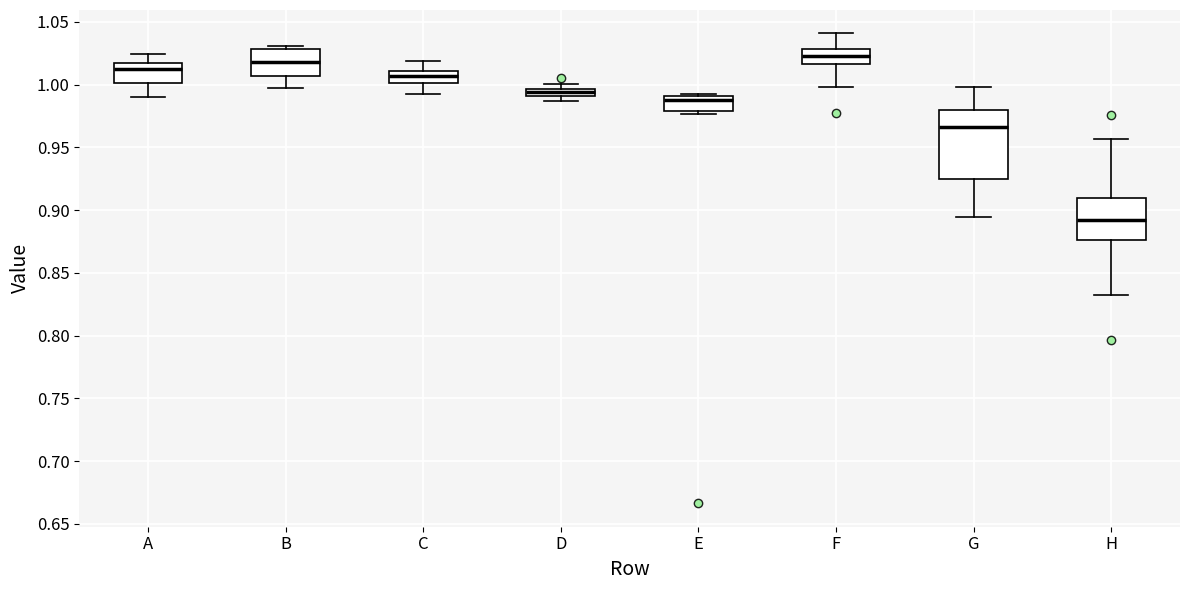

Where does the median line of the box for F sit on the y-axis? The values are not printed on the chart, so give them approximately, as read against the axis.

1.025